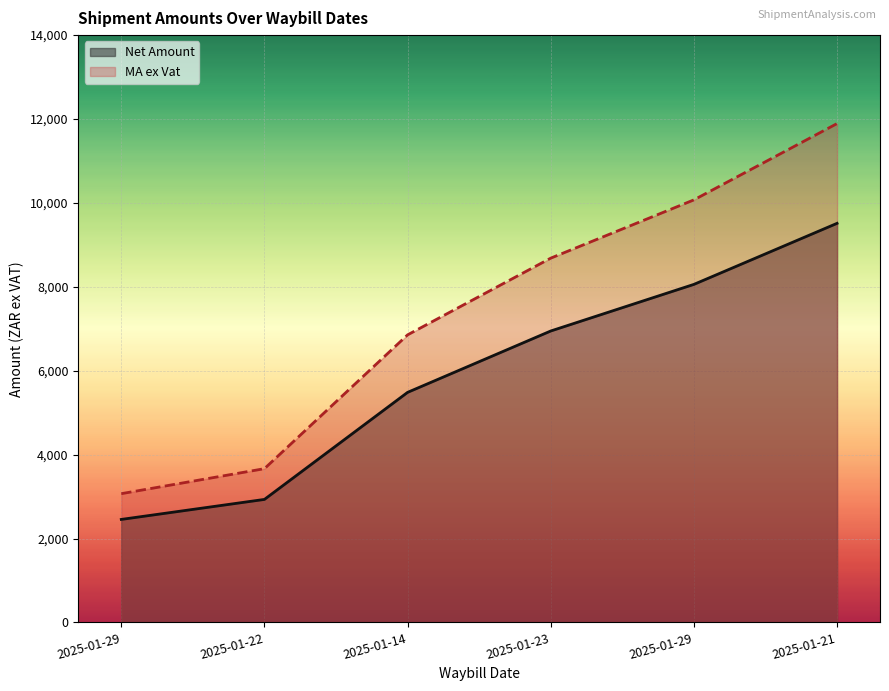

Rank the categories by MA ex Vat value from highest to lowest.

2025-01-21, 2025-01-29, 2025-01-23, 2025-01-14, 2025-01-22, 2025-01-29